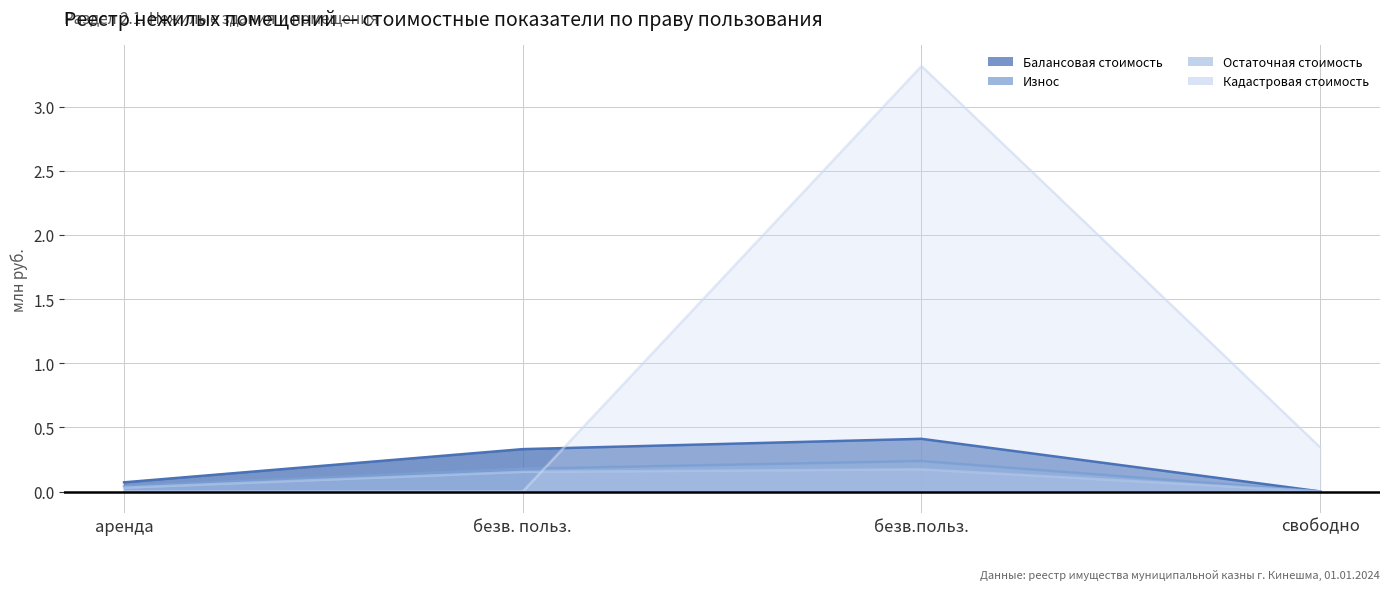

Which has a higher value, аренда or безв.польз.?

безв.польз.